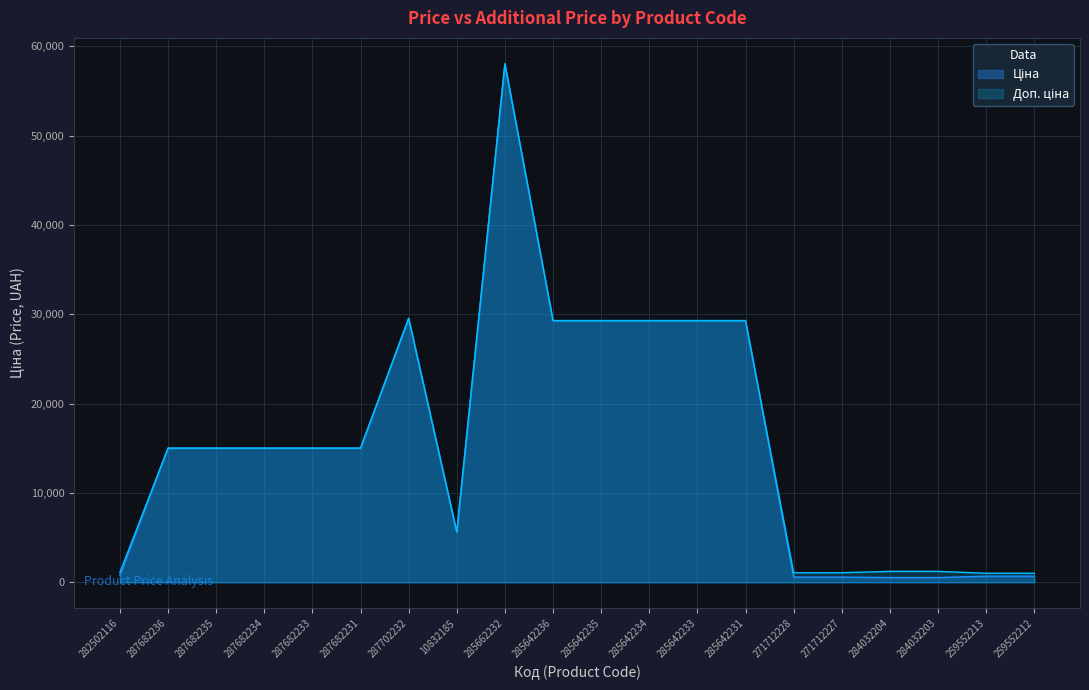

What value does the Ціна series have at 259552212?

689.1